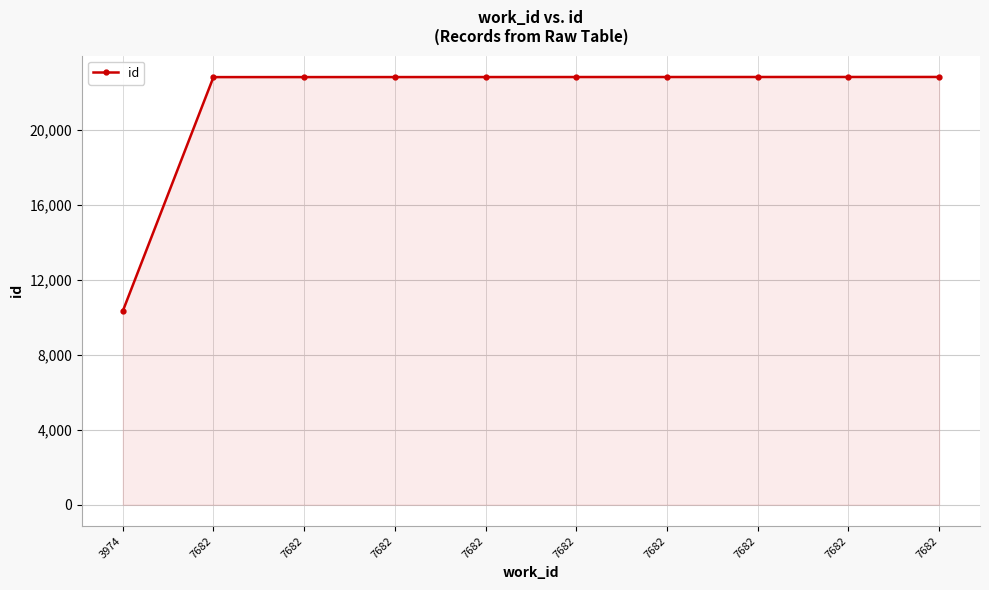

Approximately how many times larger is the value at 7682 compared to 7682?

1.0